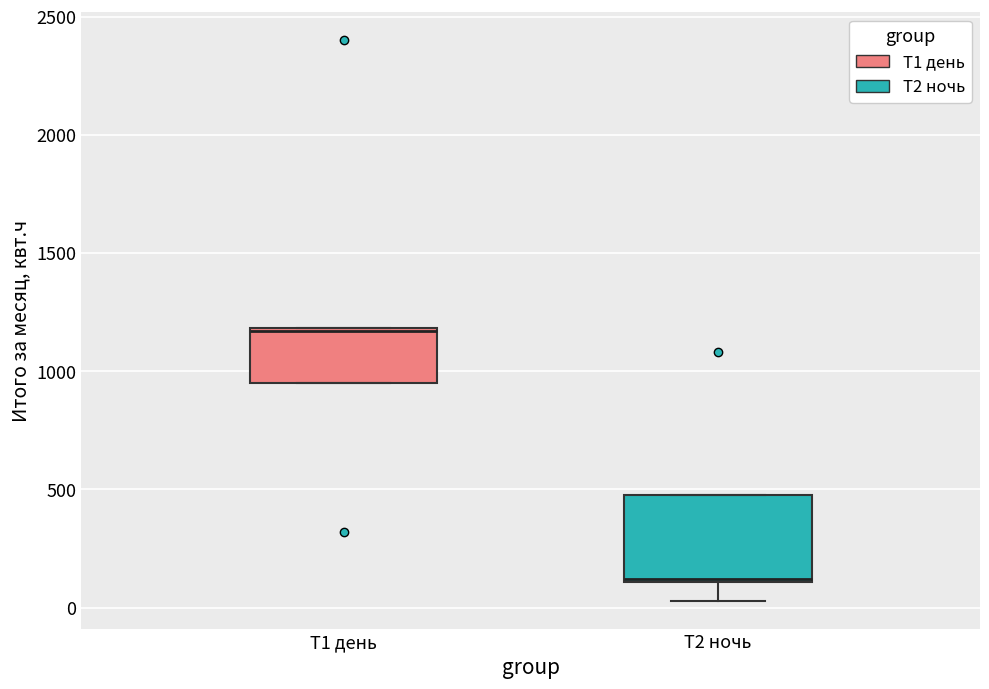

Which box is the tallest, from its lower edge to its upper edge?

Т2 ночь